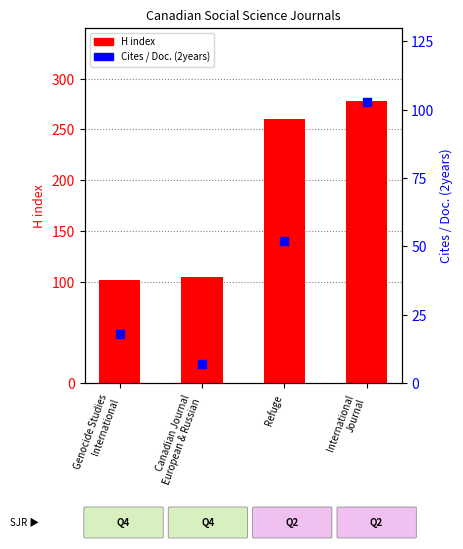

Is the value of Cites / Doc. (2years) at Genocide Studies
International greater than the value of H index at Canadian Journal
European & Russian?

No